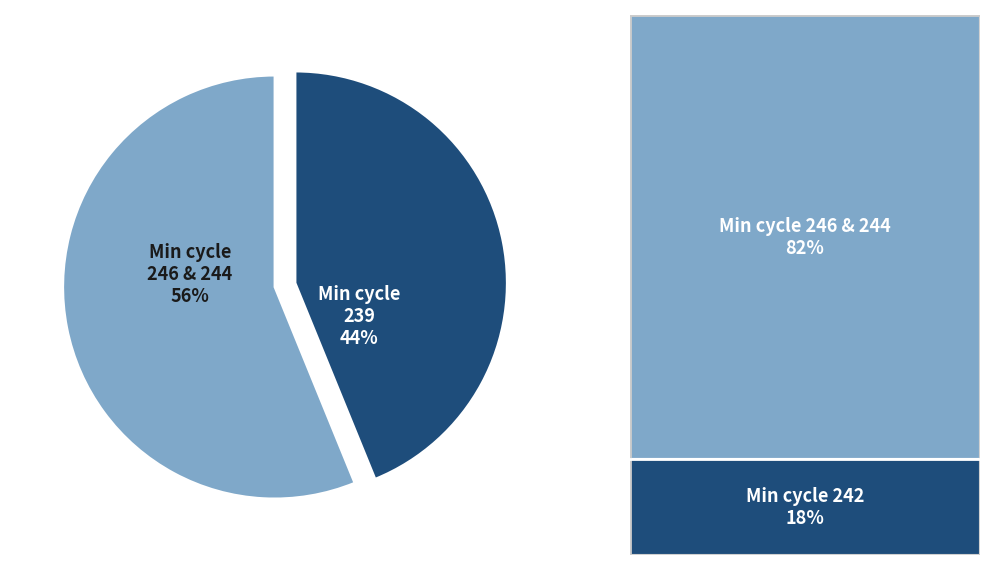

Is there any slice that represents more than half of the pie?

Yes